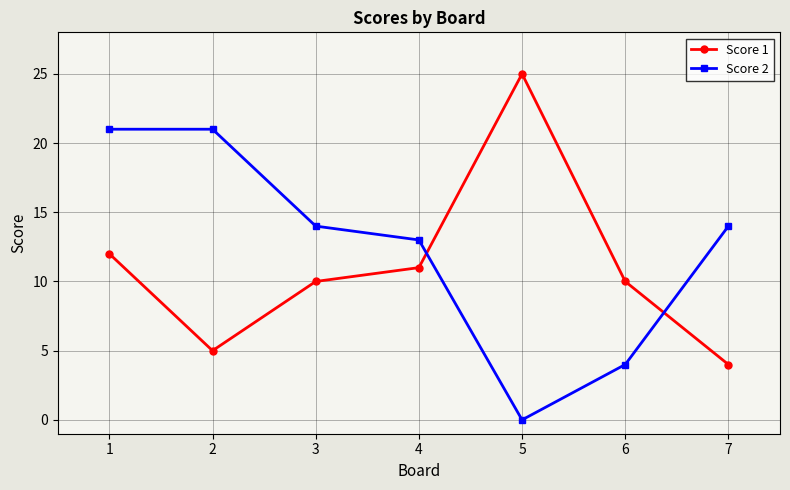

How many series are shown in this chart?

2